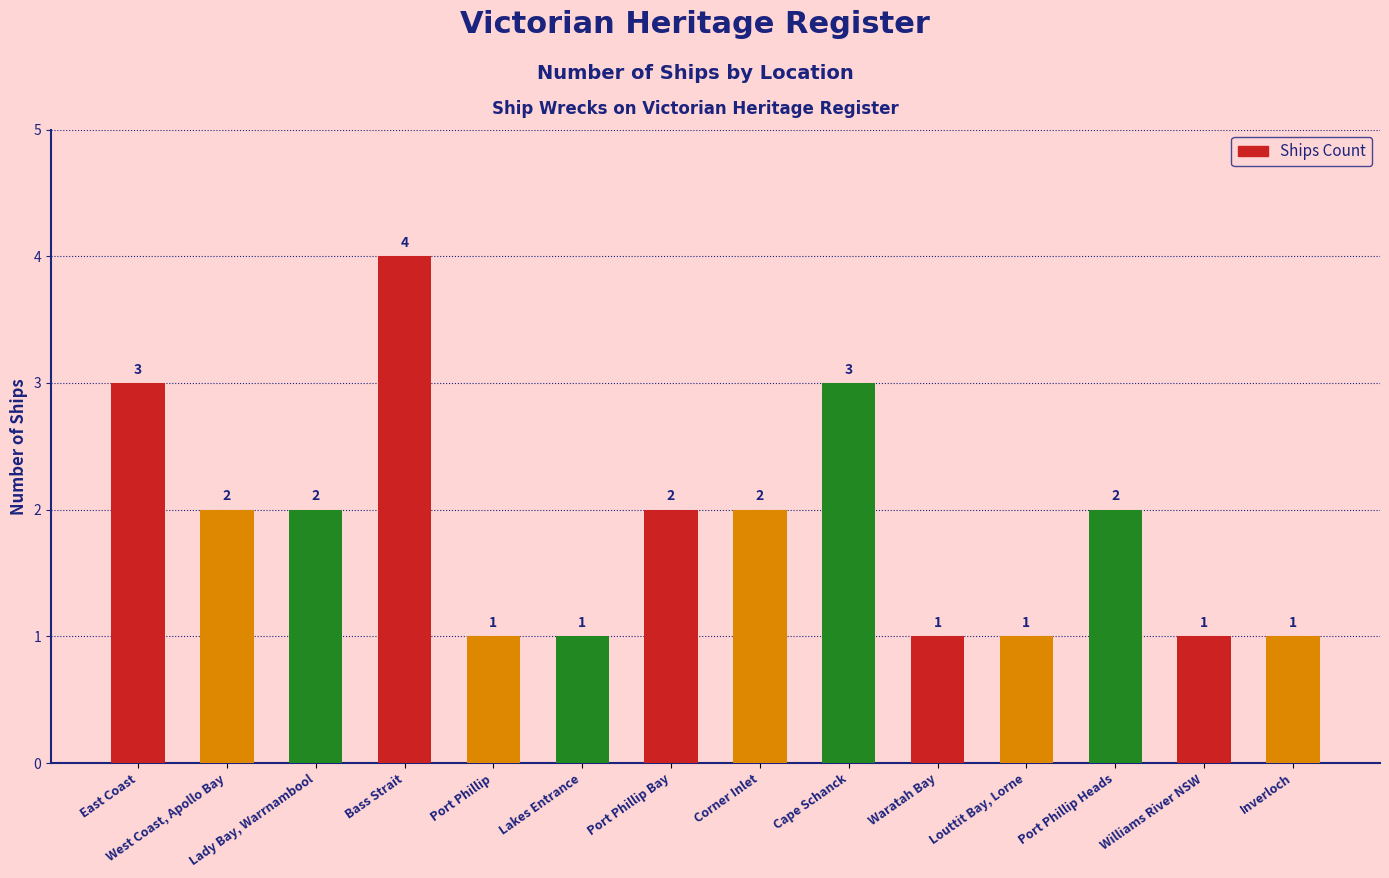

Are the bars horizontal?

No